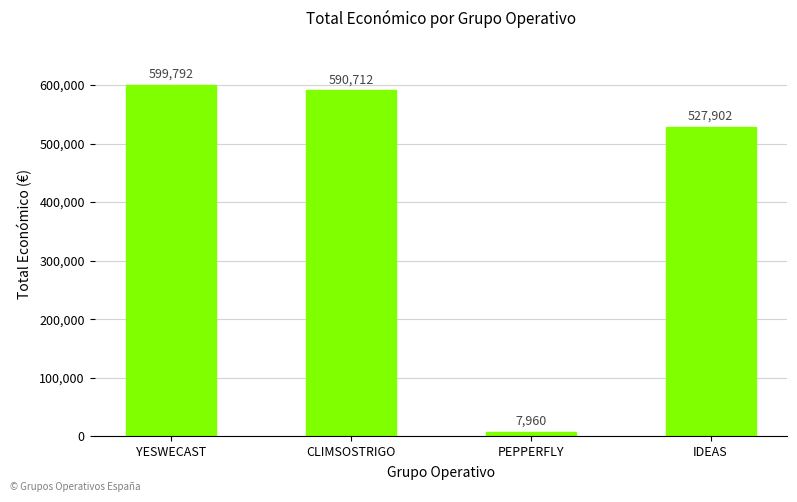

How many categories are shown in the chart?

4